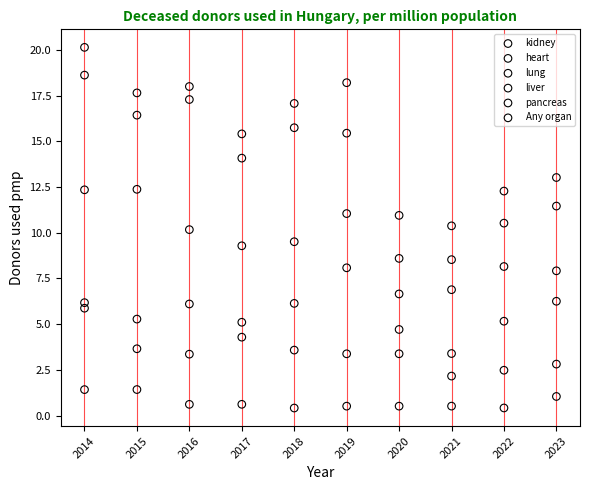

Which series contains the highest Y value?

Any organ